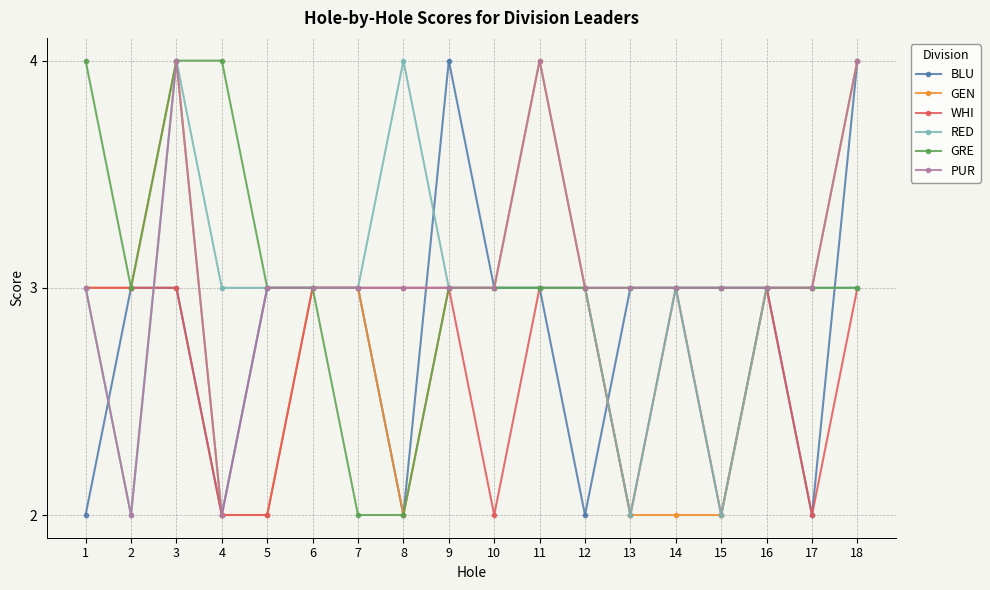

What is the value of the PUR point at the 10th from the left?

3